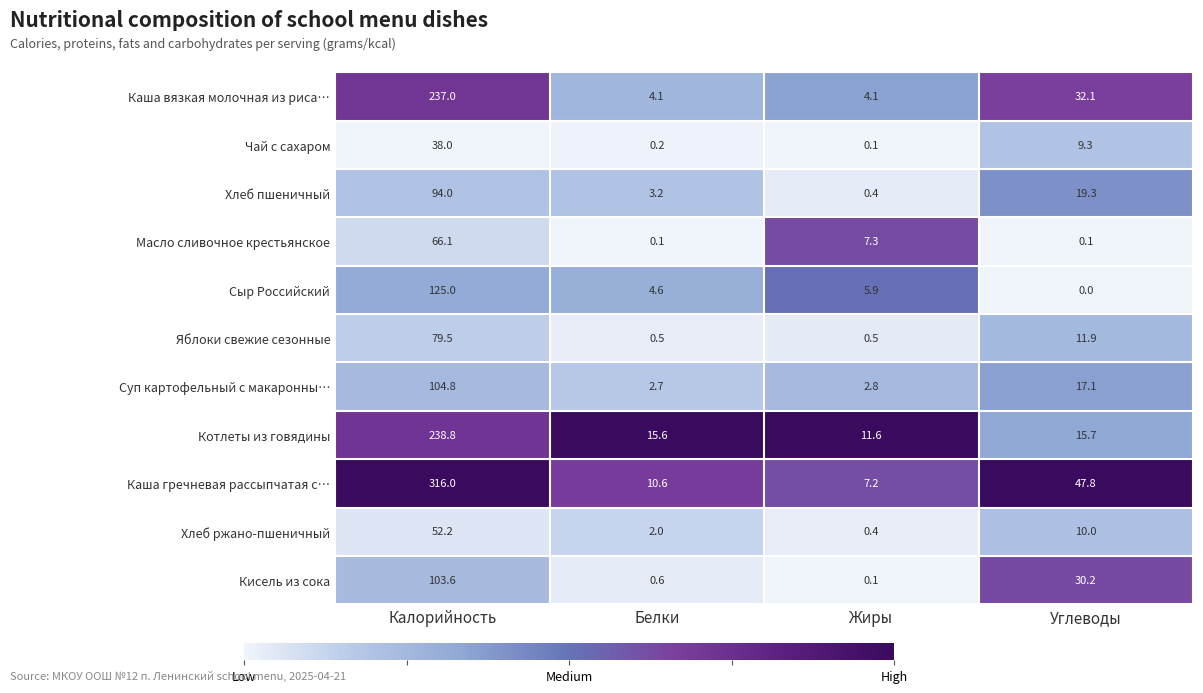

Which series has the largest range (max minus min)?

Каша гречневая рассыпчатая с…